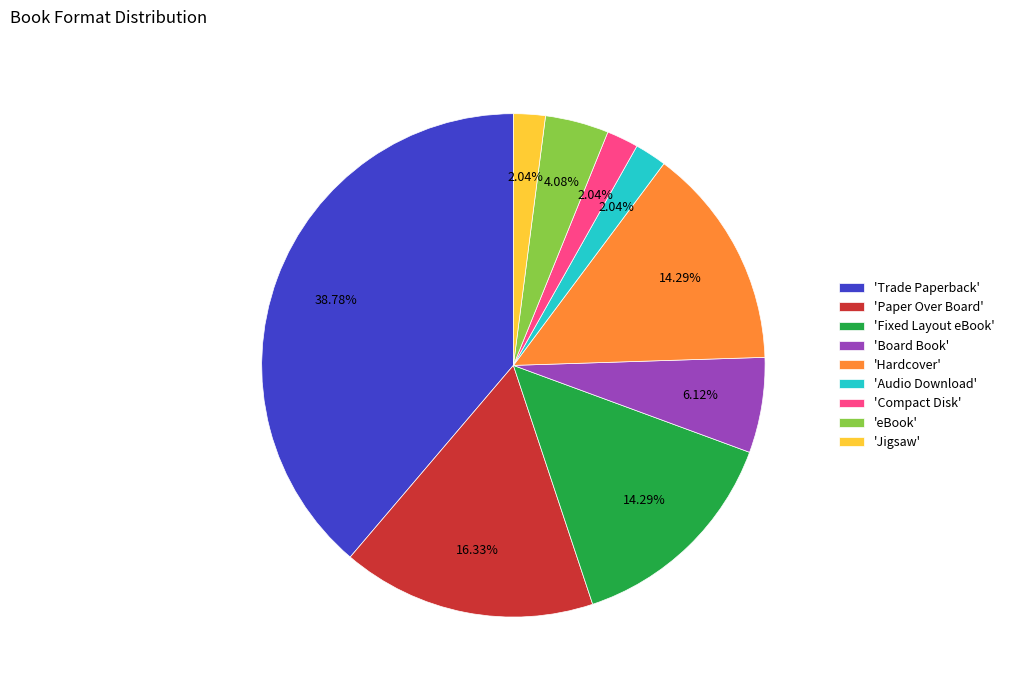

Do 'eBook' and 'Trade Paperback' together represent more than half of the pie?

No